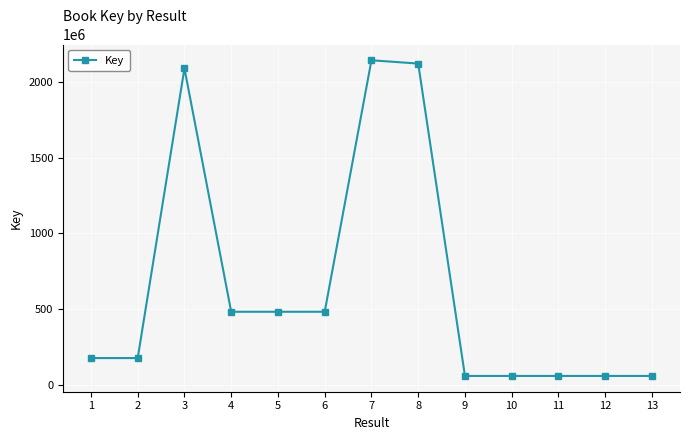

What is the smallest value displayed?

60588163